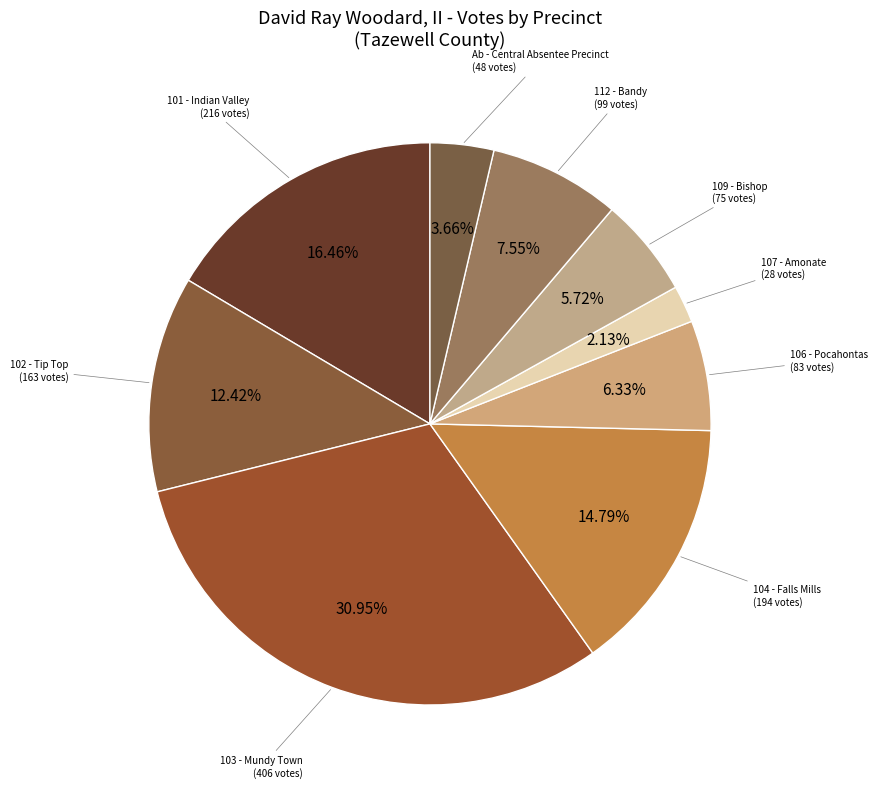

Count the number of slices in the pie.

9